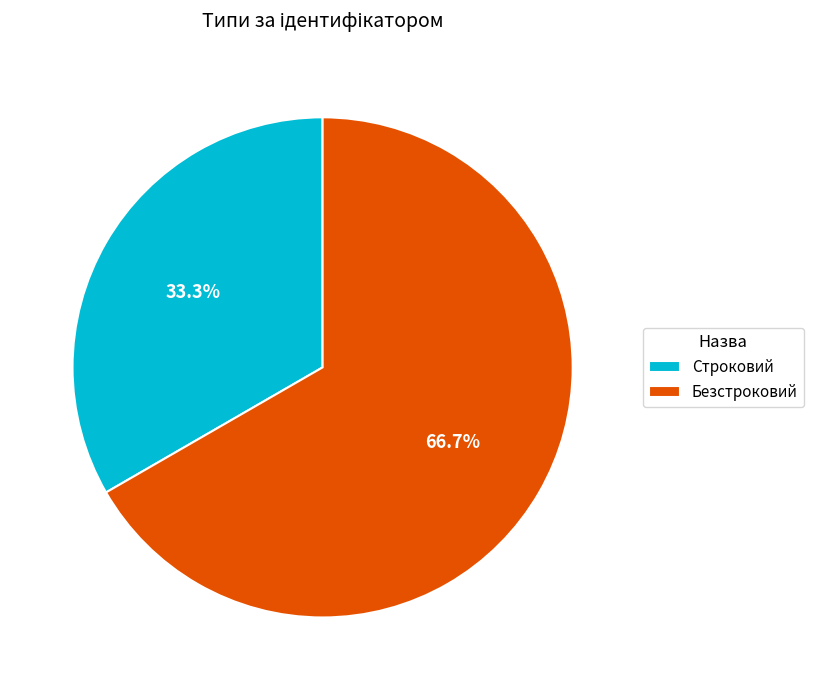

To the nearest percent, what is the combined percentage of Строковий and Безстроковий?

100%